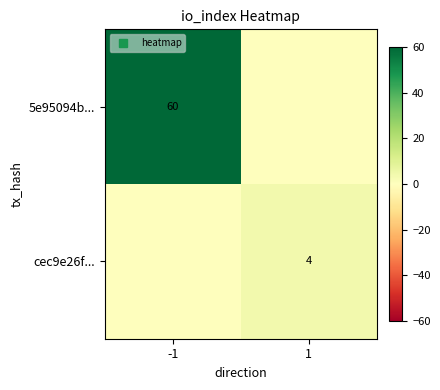

How many data points does each series have?

2